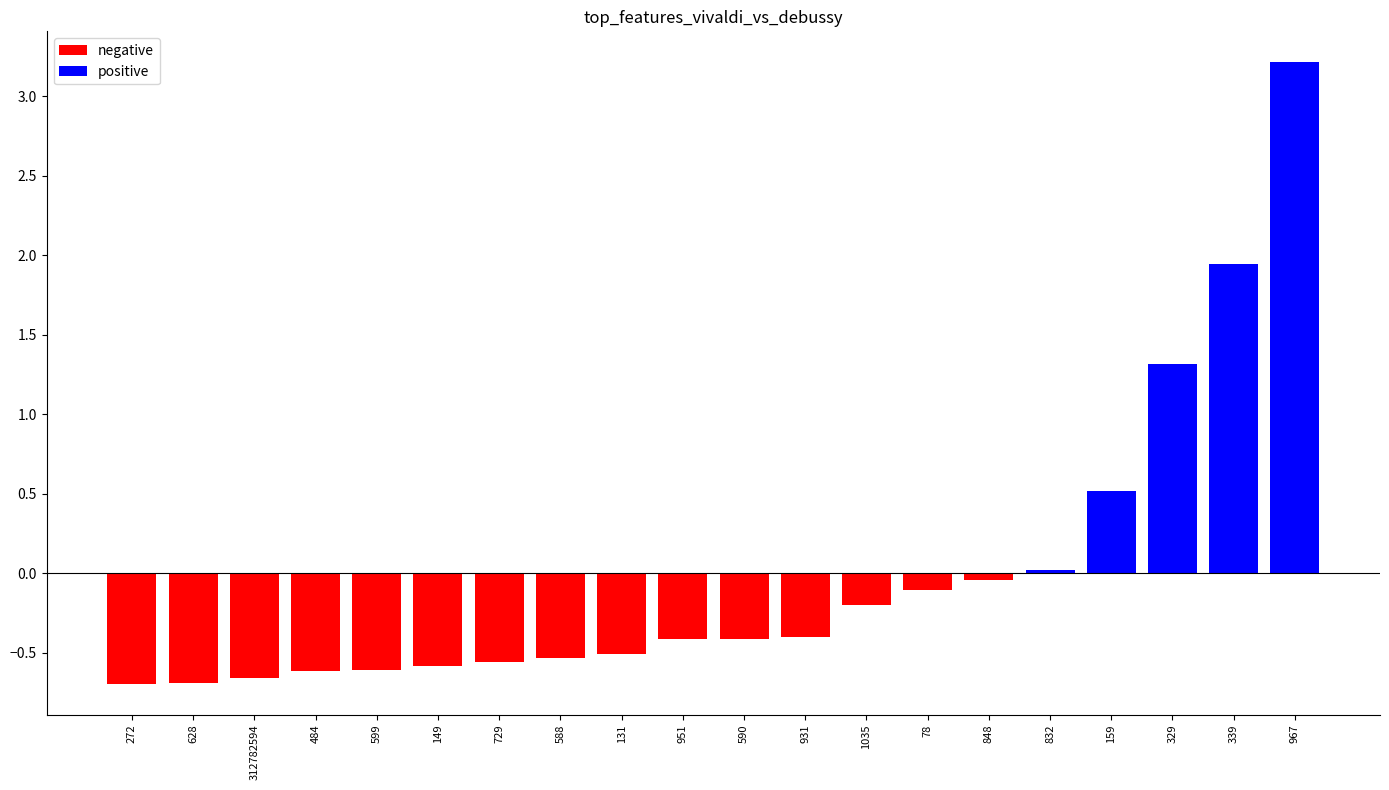

At which category does the chart reach its peak across all series?

967